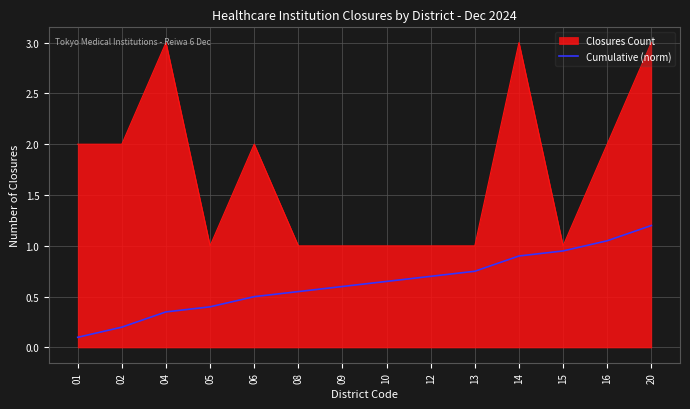

The value of Closures Count at 06 is 2.0. True or false?

True